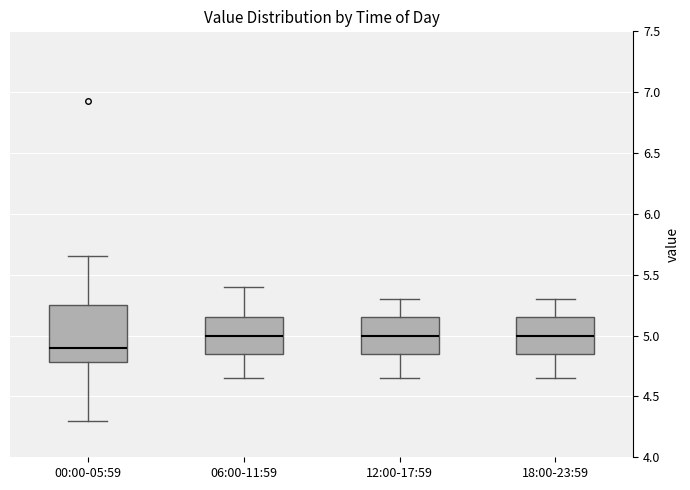

Which box's median line is the lowest?

00:00-05:59